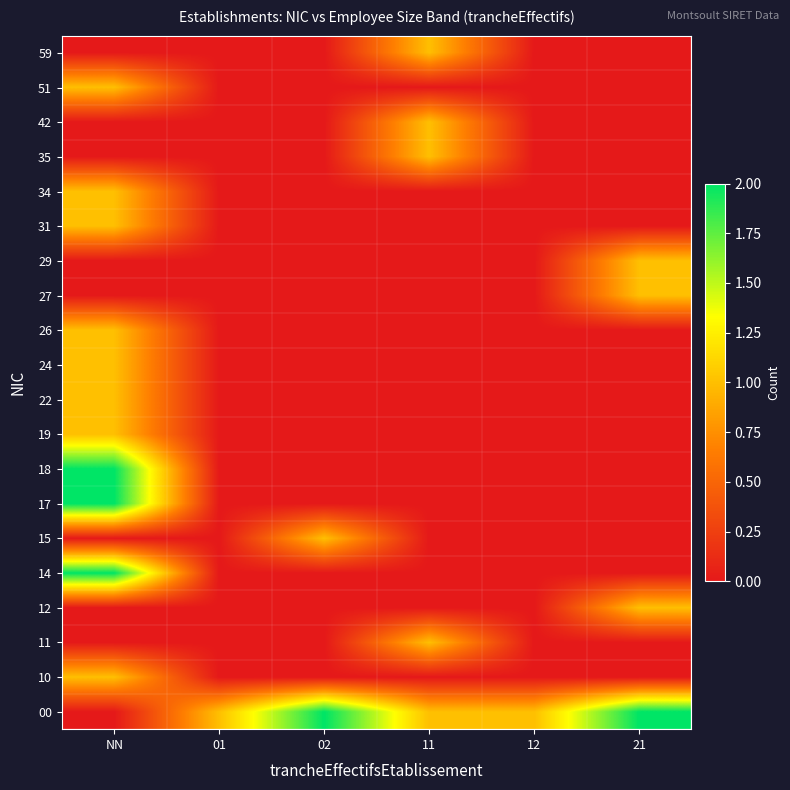

What is the total value across all series at 21?

5